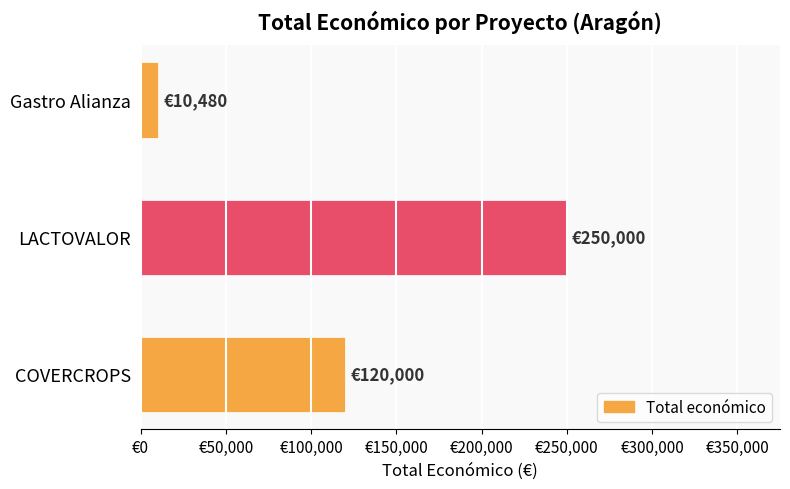

Are the bars horizontal?

Yes